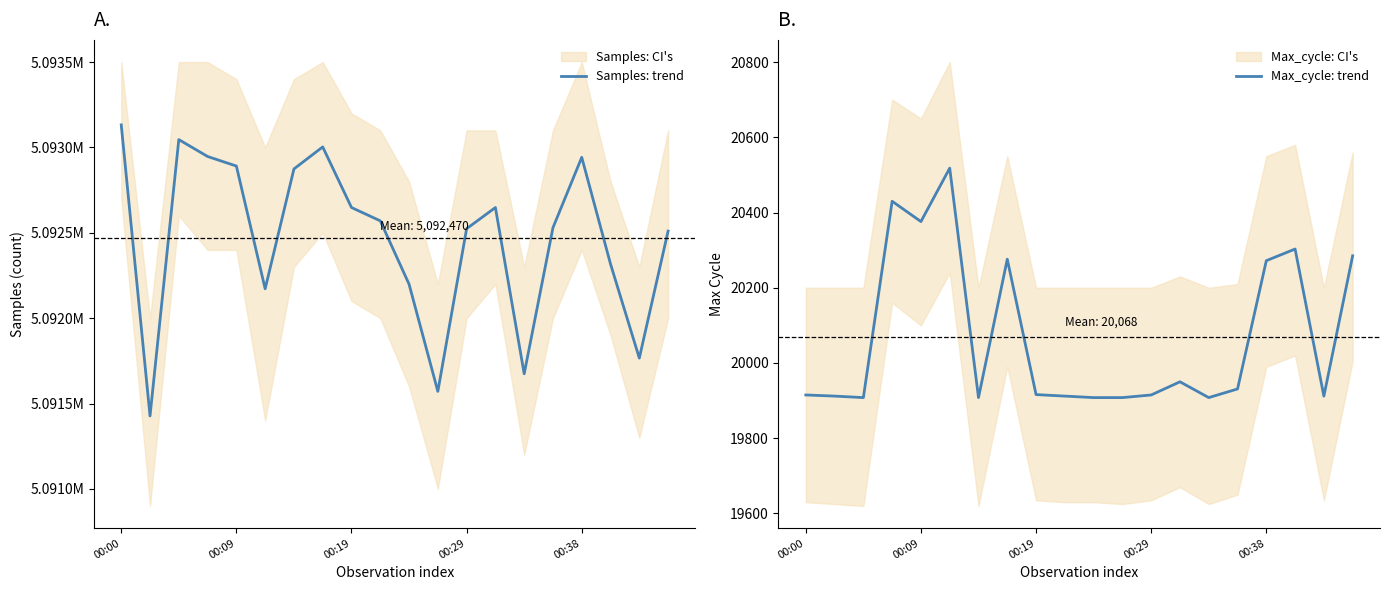

True or false: Samples: trend has more than 2 points higher than both neighbors.

True